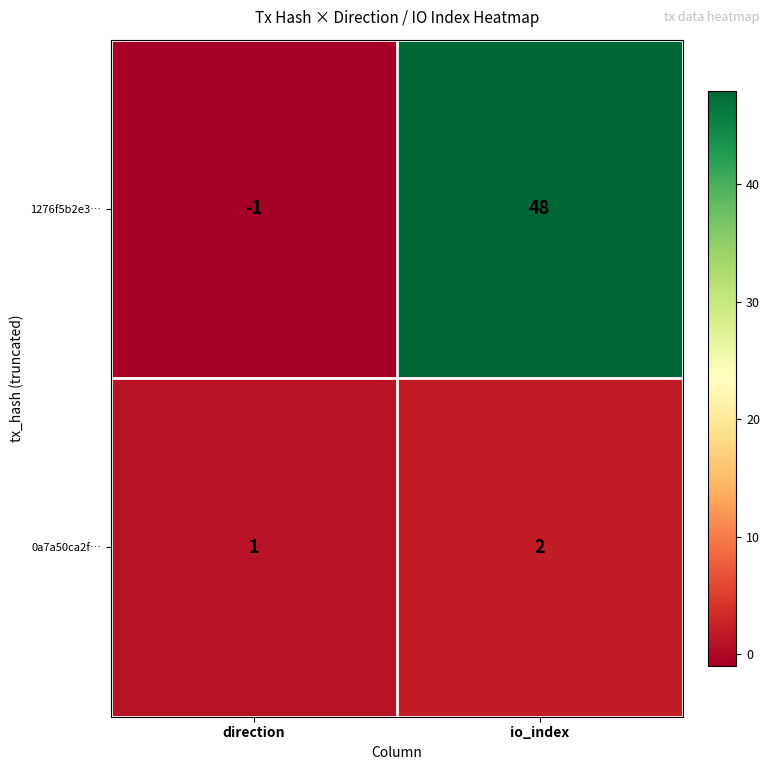

Reading left to right, what are all the values shown in this chart?

1276f5b2e3…: -1	48
0a7a50ca2f…: 1	2